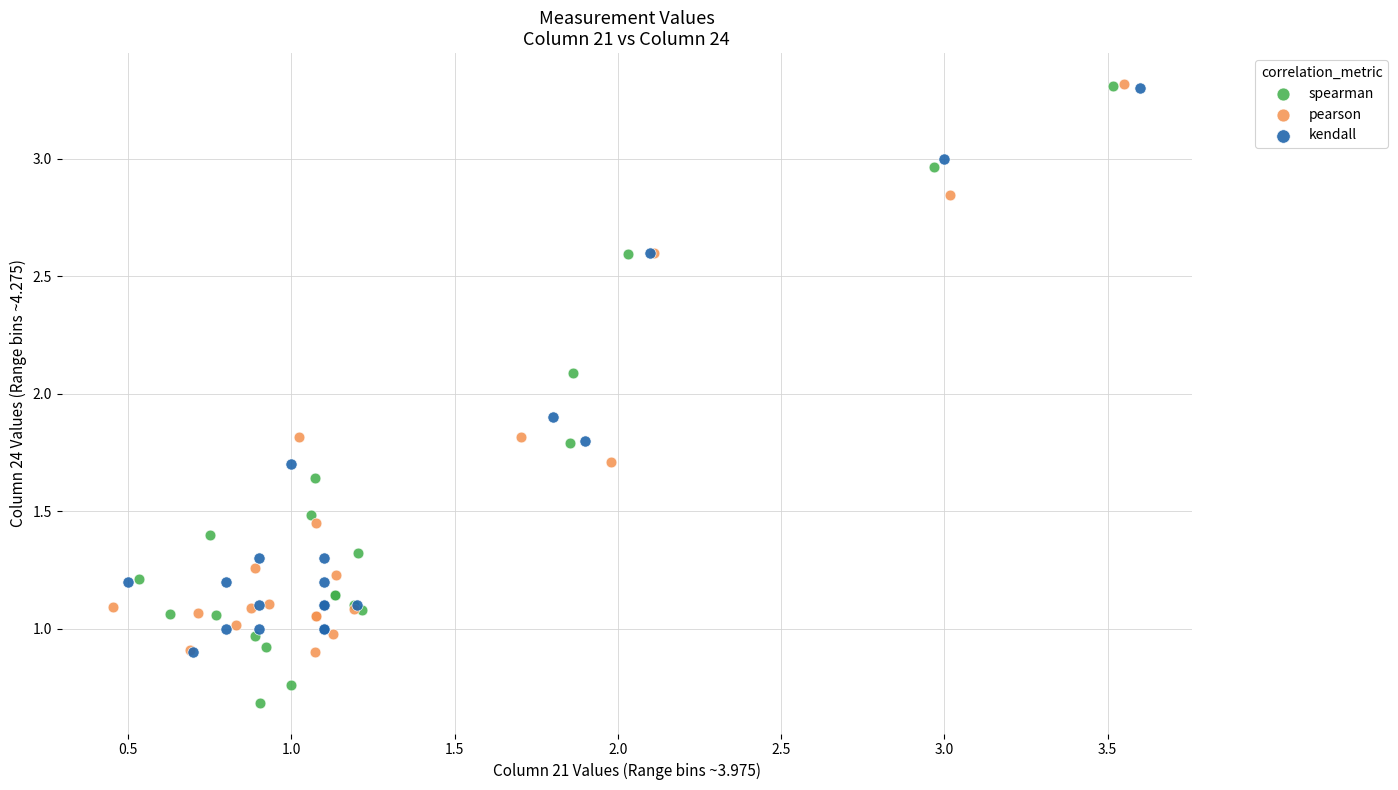

Which series has the largest Y range (max minus min)?

spearman